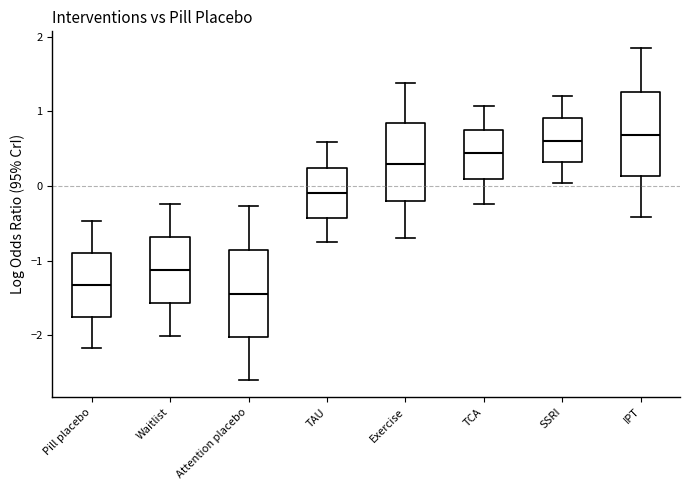

Reading left to right, transcribe this box plot: for each box, give where its median line is, the range the box spans, and where its two whiskers end, as read against the y-axis. The values are not printed on the chart, so give them approximately, as read against the axis.

Pill placebo: median -1.3, box -1.7 to -0.9, whiskers -2.2 to -0.5
Waitlist: median -1.1, box -1.6 to -0.7, whiskers -2.0 to -0.2
Attention placebo: median -1.4, box -2.0 to -0.9, whiskers -2.6 to -0.3
TAU: median -0.1, box -0.4 to 0.2, whiskers -0.8 to 0.6
Exercise: median 0.3, box -0.2 to 0.8, whiskers -0.7 to 1.4
TCA: median 0.4, box 0.1 to 0.8, whiskers -0.2 to 1.1
SSRI: median 0.6, box 0.3 to 0.9, whiskers 0.0 to 1.2
IPT: median 0.7, box 0.1 to 1.3, whiskers -0.4 to 1.8